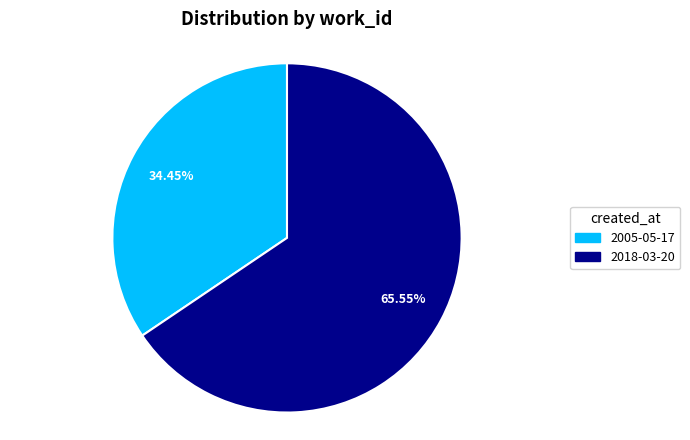

To the nearest percent, what percentage of the pie is 2005-05-17?

34%